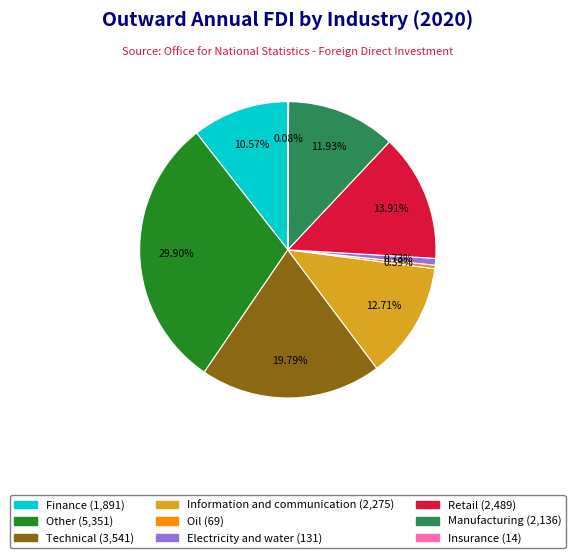

To the nearest percent, what is the combined percentage of Technical and Retail?

34%